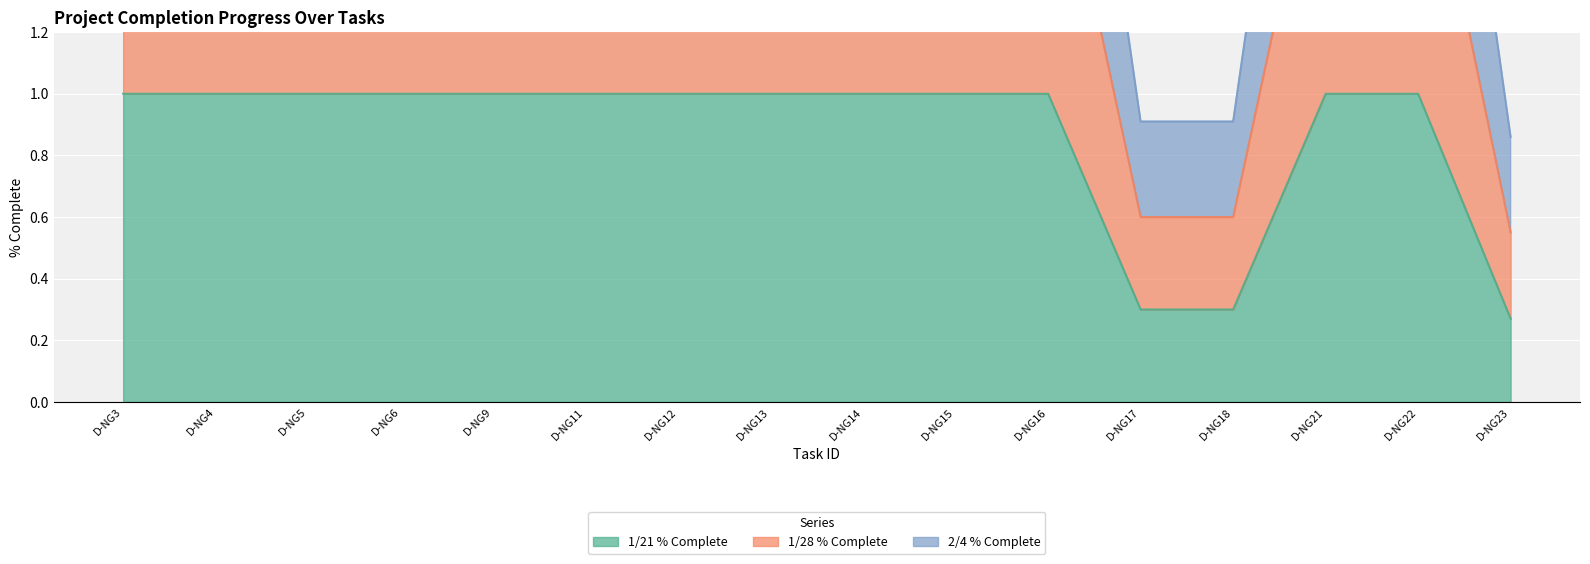

True or false: 1/28 % Complete and 2/4 % Complete cross at least once.

False